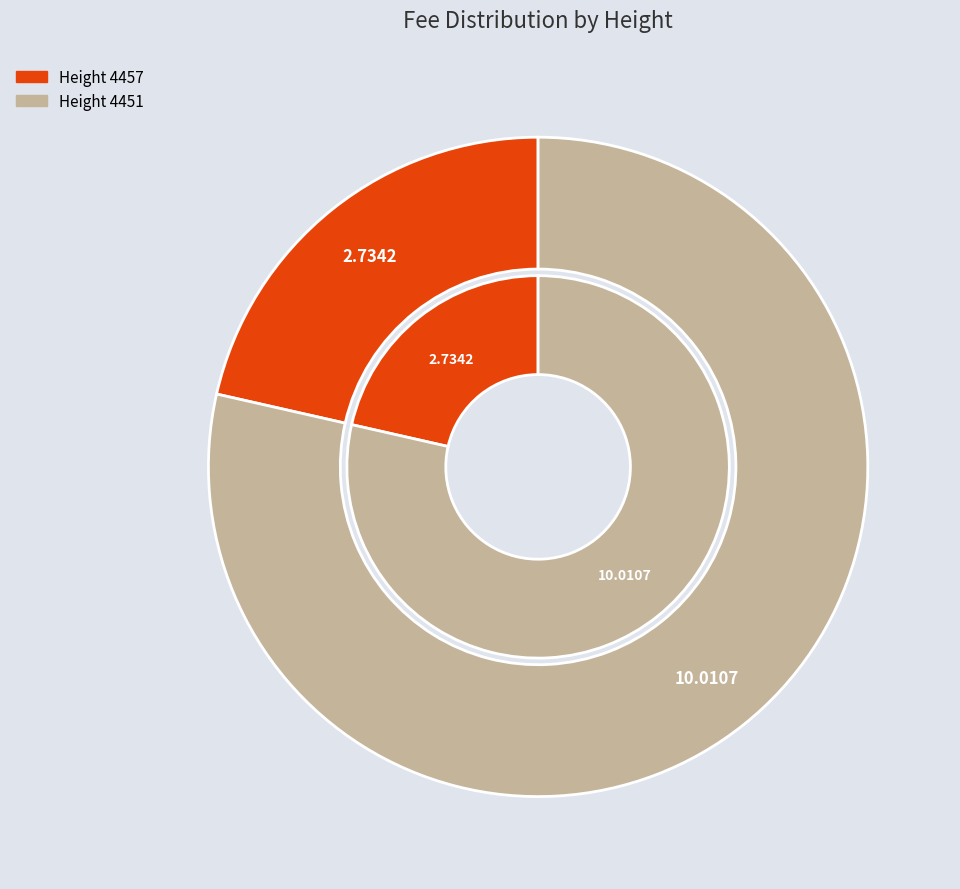

To the nearest percent, what percentage of the pie is 4457?

21%